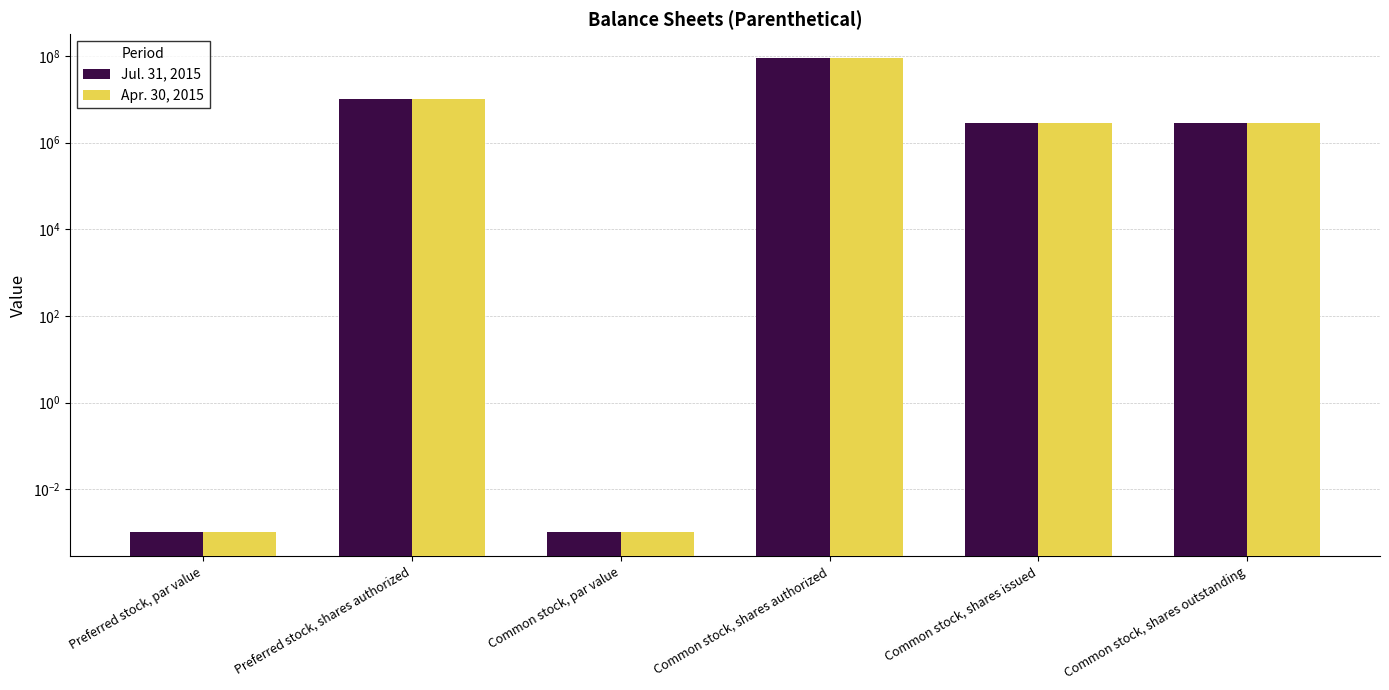

True or false: Jul. 31, 2015 has a value of 2333650.3 at Preferred stock, shares authorized.

False